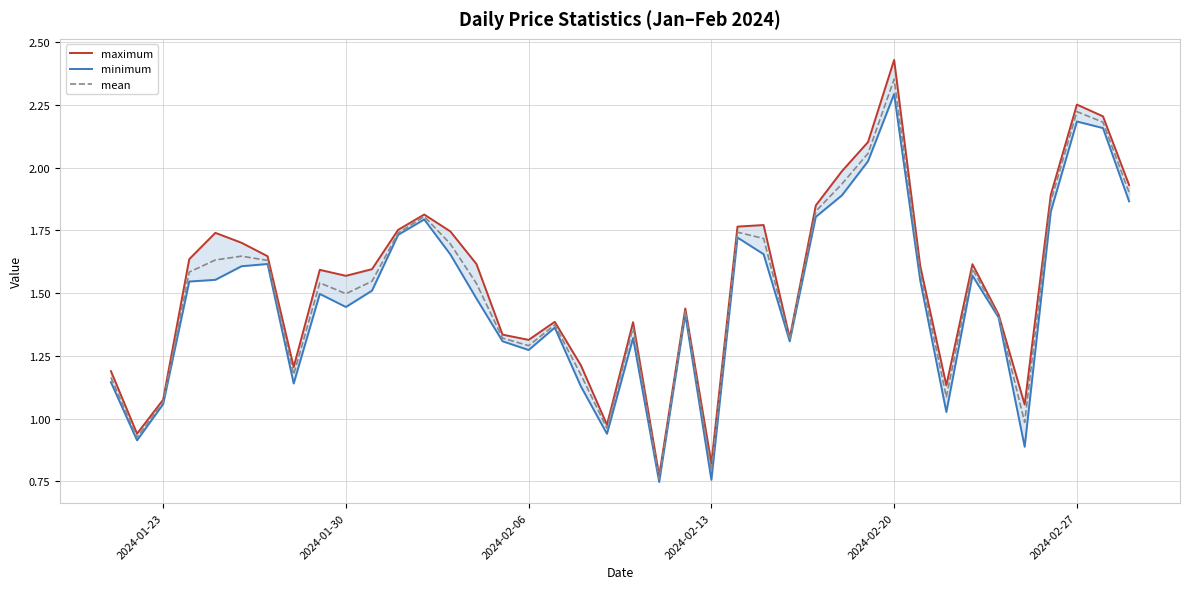

True or false: mean has a value of 2.3 at 2024-01-30.

False